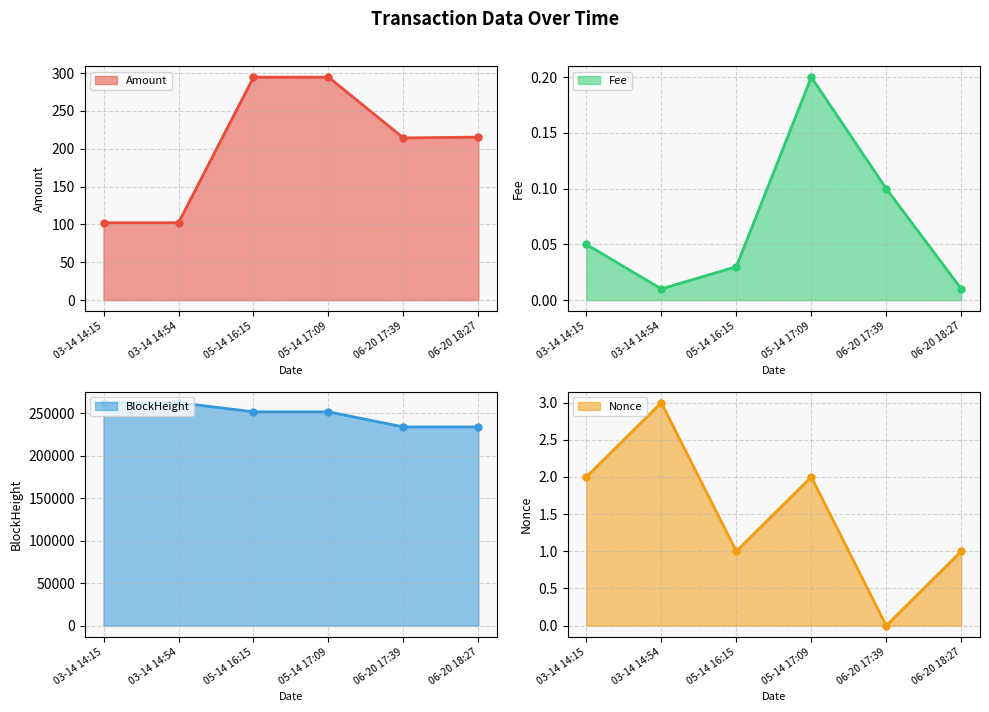

Reading left to right, extract all data points from this chart.

Amount line: 03-14 14:15=102.2	03-14 14:54=102.2	05-14 16:15=294.5	05-14 17:09=294.6	06-20 17:39=214.3	06-20 18:27=215.4
Fee line: 03-14 14:15=0.1	03-14 14:54=0.0	05-14 16:15=0.0	05-14 17:09=0.2	06-20 17:39=0.1	06-20 18:27=0.0
BlockHeight line: 03-14 14:15=262341.0	03-14 14:54=262330.0	05-14 16:15=251533.0	05-14 17:09=251523.0	06-20 17:39=233754.0	06-20 18:27=233745.0
Nonce line: 03-14 14:15=2.0	03-14 14:54=3.0	05-14 16:15=1.0	05-14 17:09=2.0	06-20 17:39=0.0	06-20 18:27=1.0